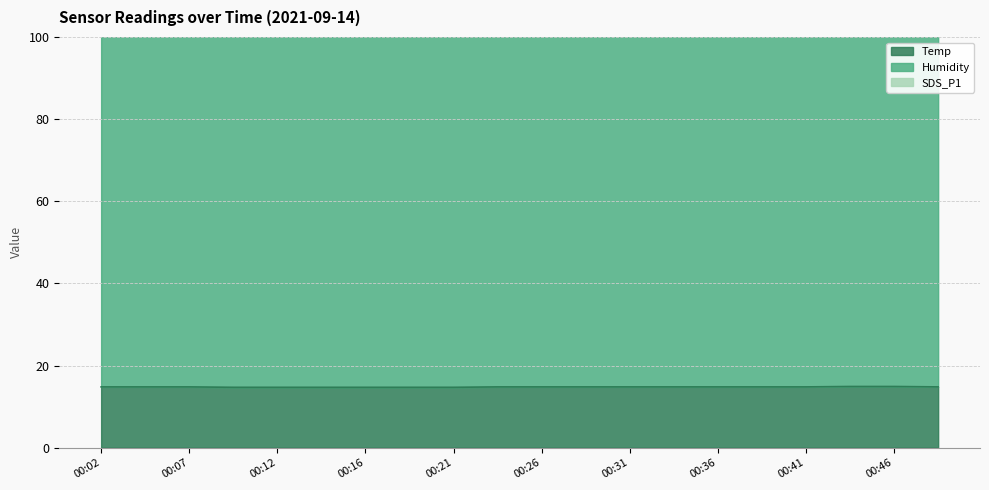

In Humidity, how many points are lower than both neighbors (excluding endpoints)?

2